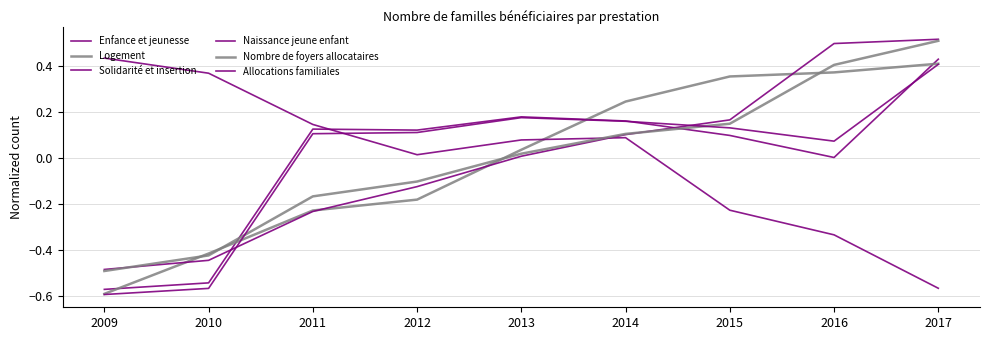

Which series has the largest total across all categories?

Allocations familiales